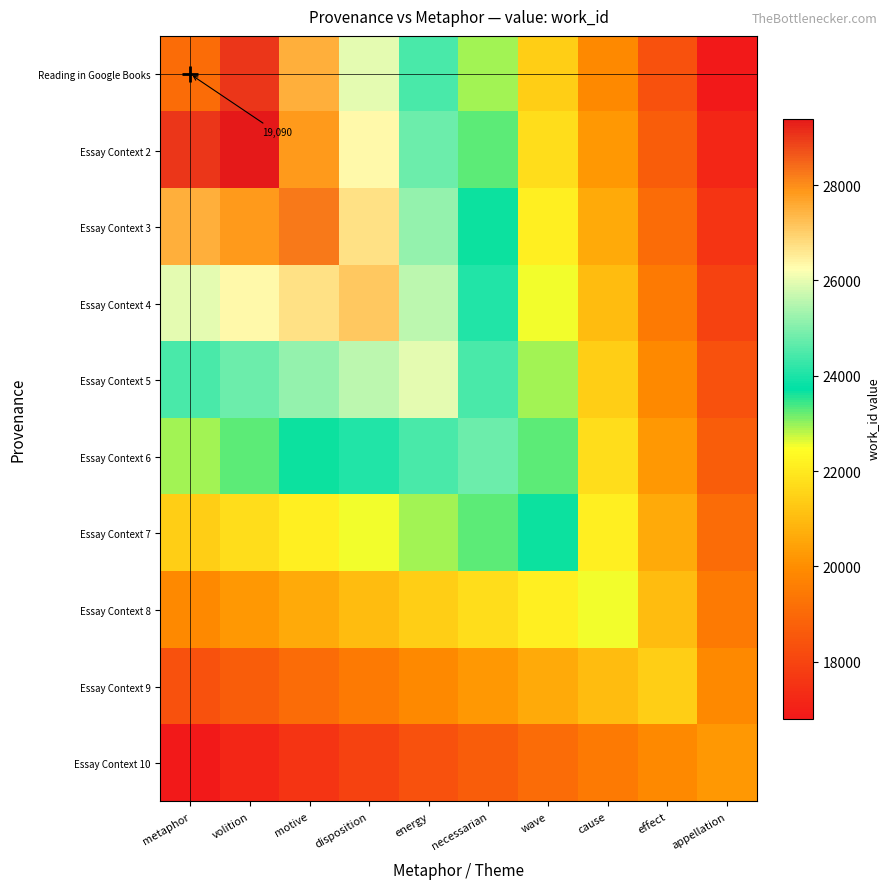

The Essay Context 10 series shows 5044.5 at volition. True or false?

False